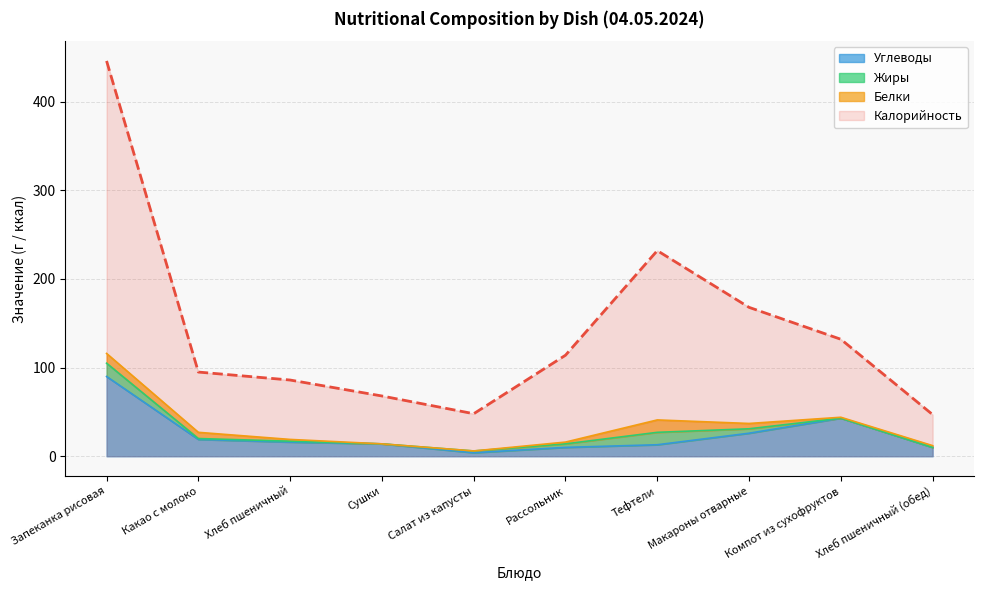

What is the difference between the maximum and minimum values in the Углеводы series?

86